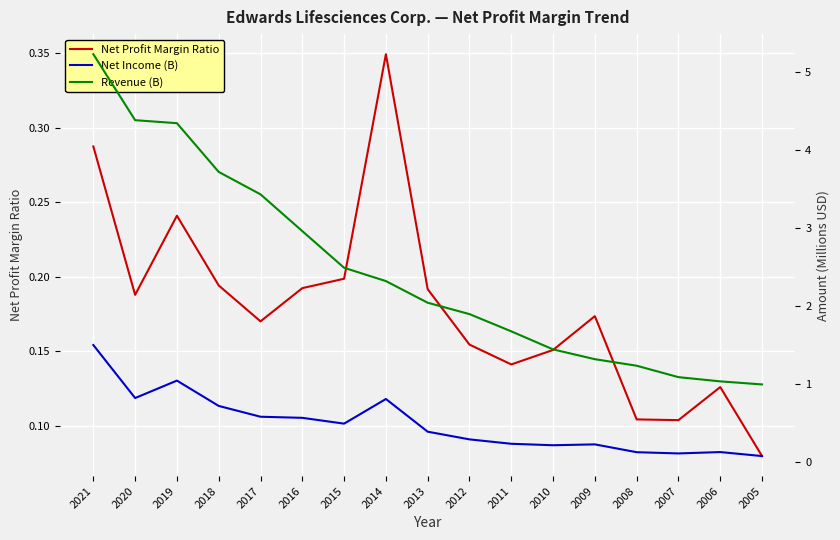

True or false: Net Profit Margin Ratio has more than 2 points higher than both neighbors.

True